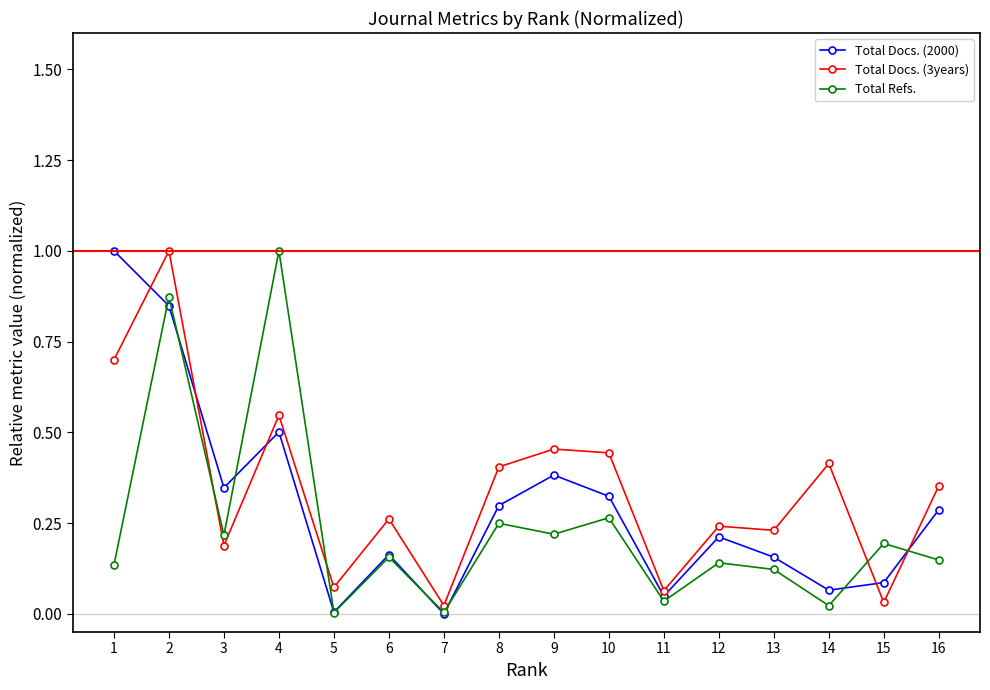

True or false: Total Docs. (3years) and Total Refs. intersect in this chart.

True